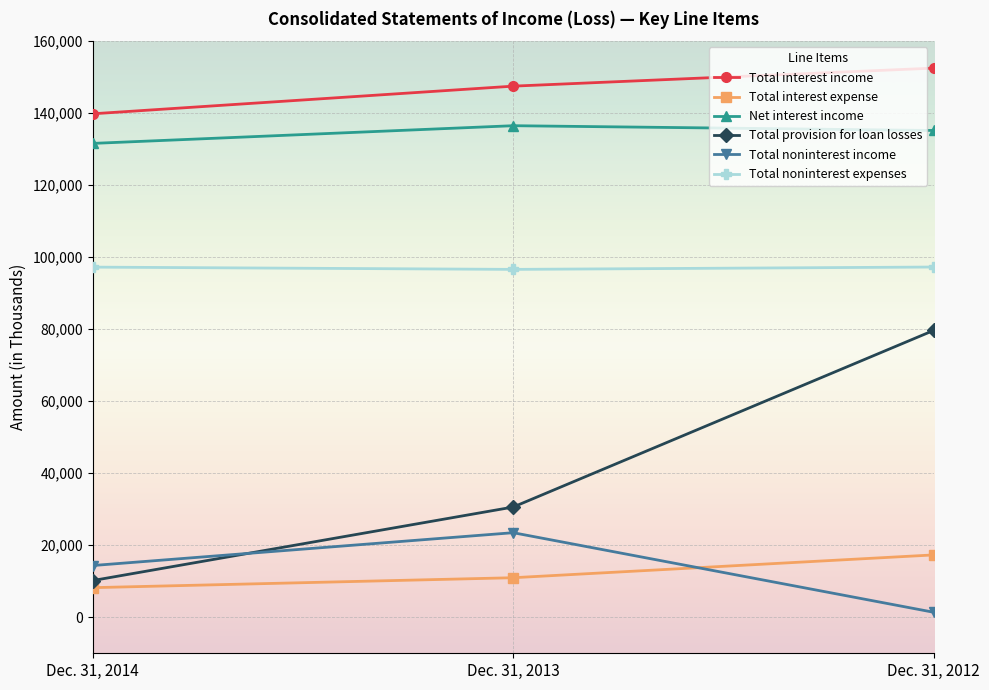

What is the value of the Total noninterest income point at the 3rd from the left?

1389